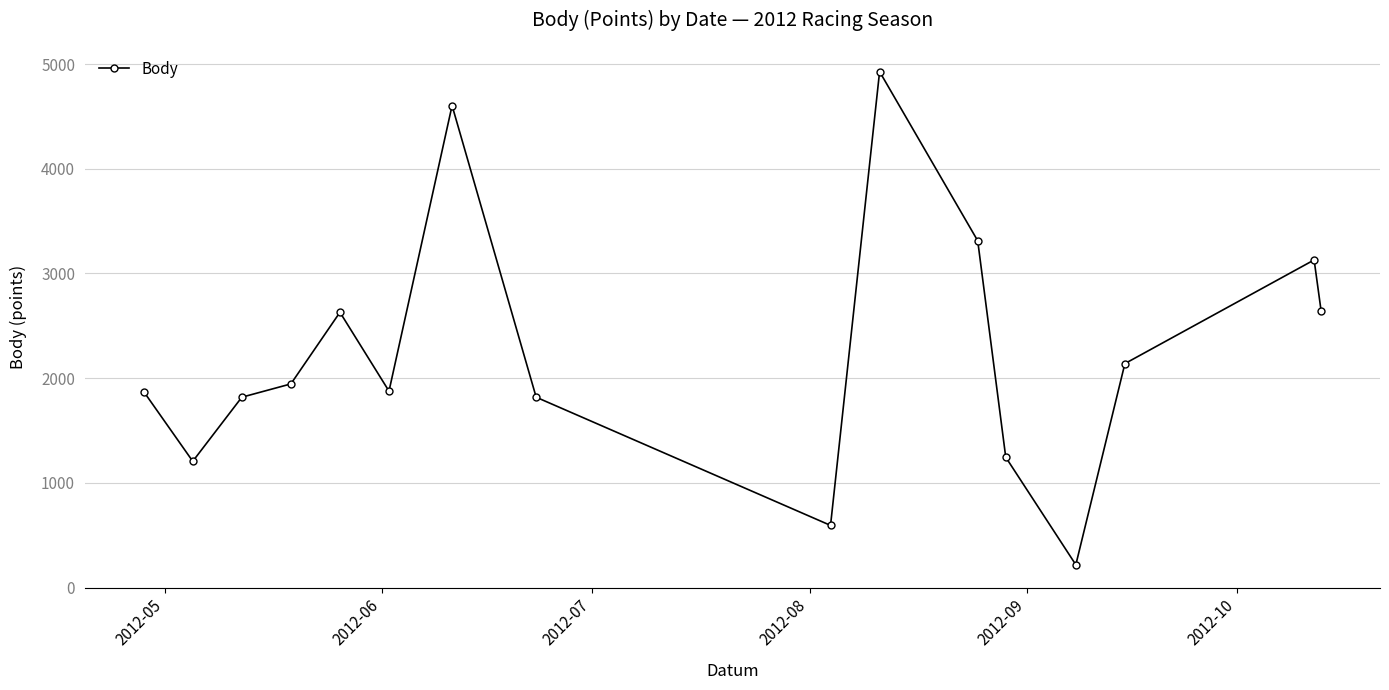

What is the difference between the second highest and second lowest values?

4009